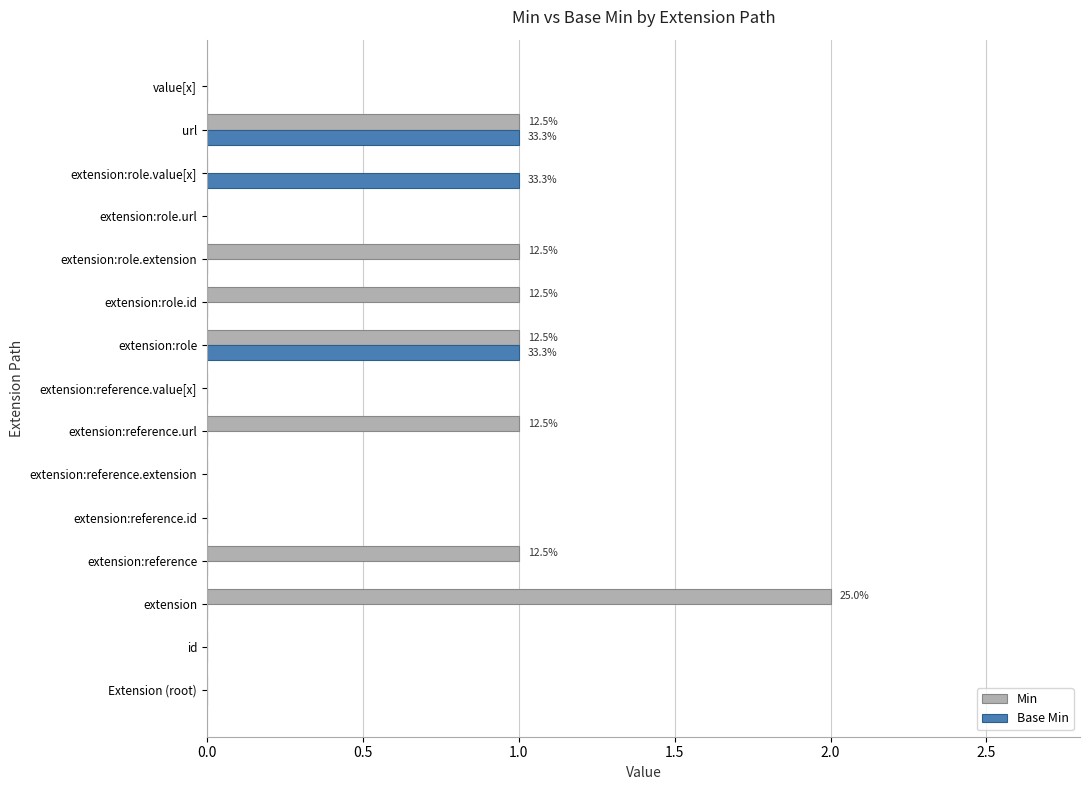

Which series has the largest total across all categories?

Min